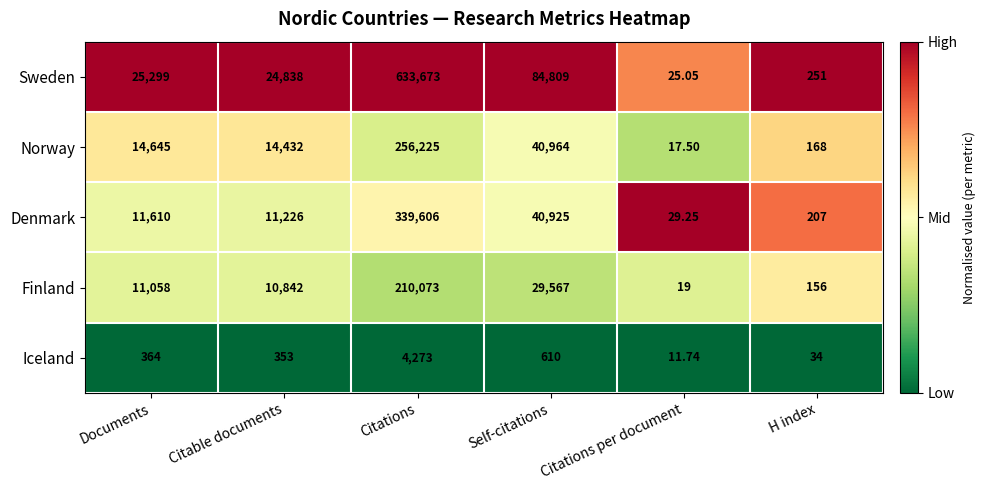

Where is Norway nearest to the value 128121?

Self-citations